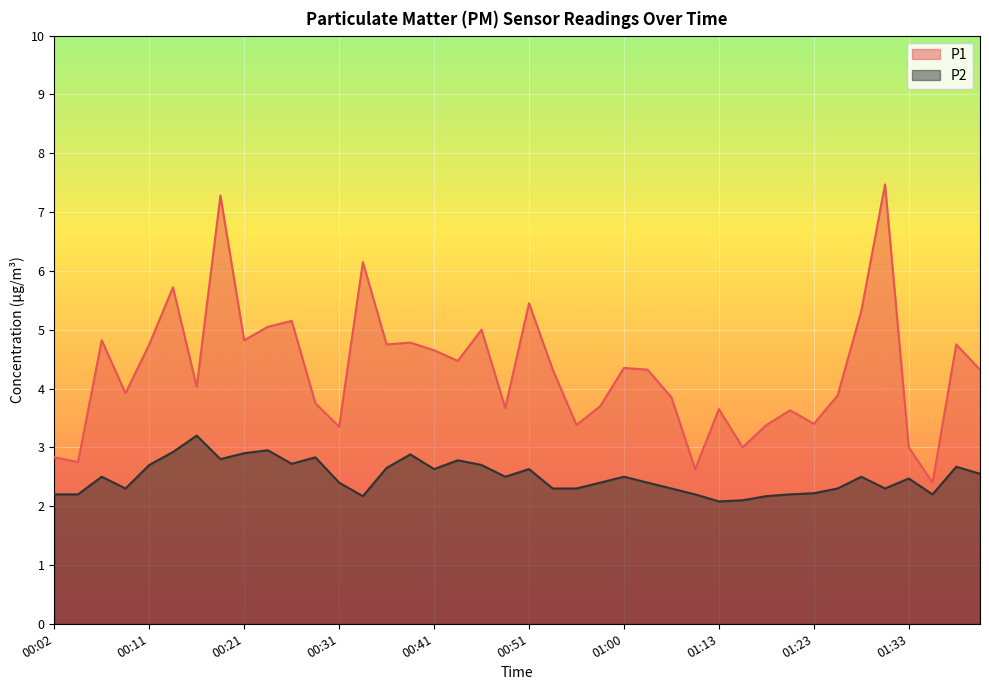

What value does the P1 series have at 00:14?

5.7